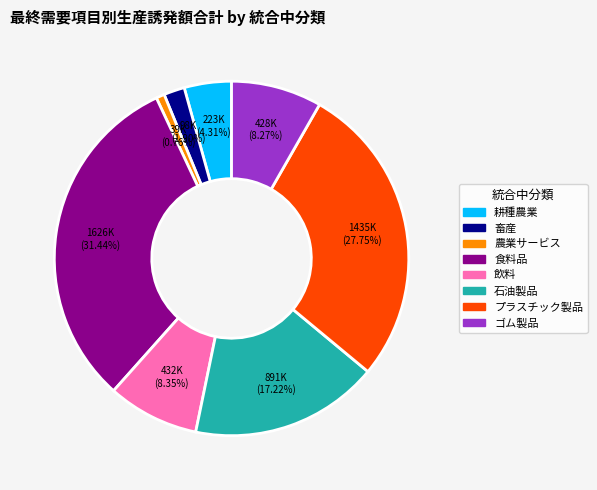

Count the number of slices in the pie.

8